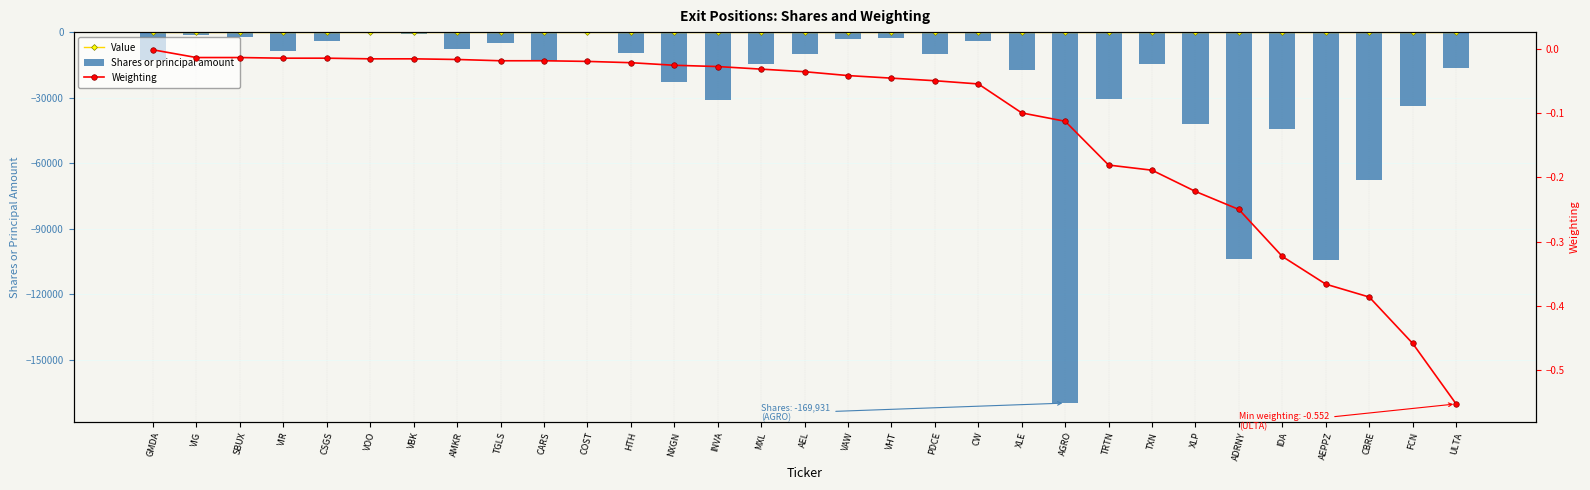

How many bars are there in each group?

3